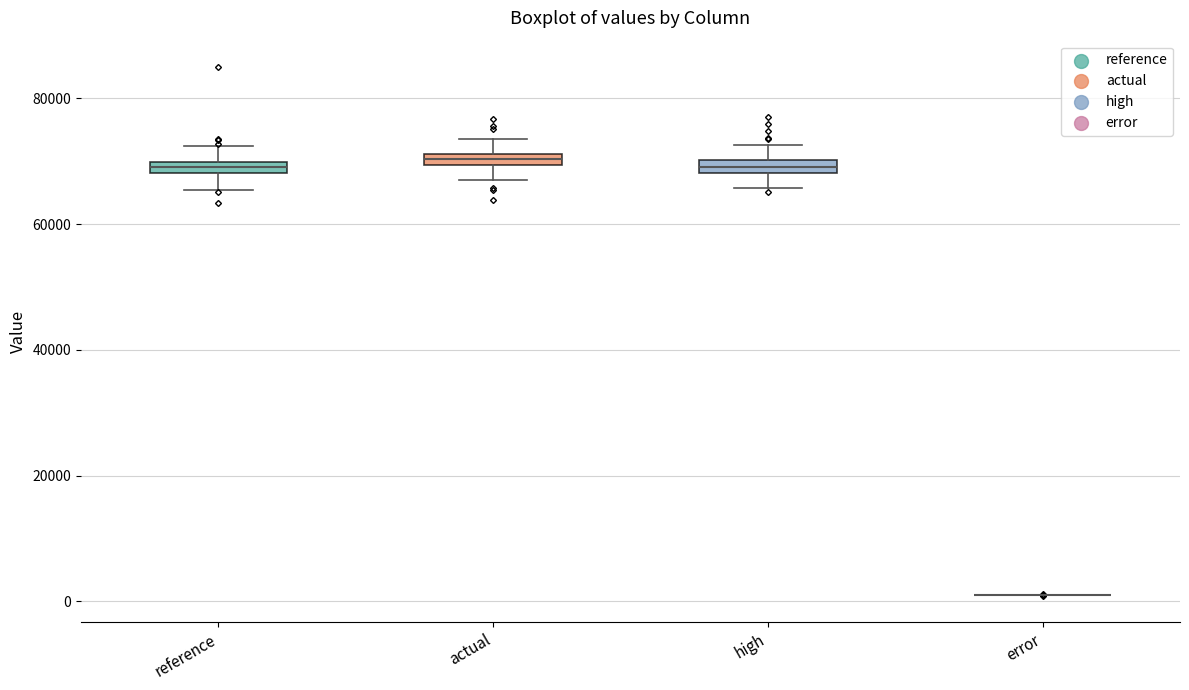

Where is the lower edge of the box for actual on the y-axis? The values are not printed on the chart, so give them approximately, as read against the axis.

70000